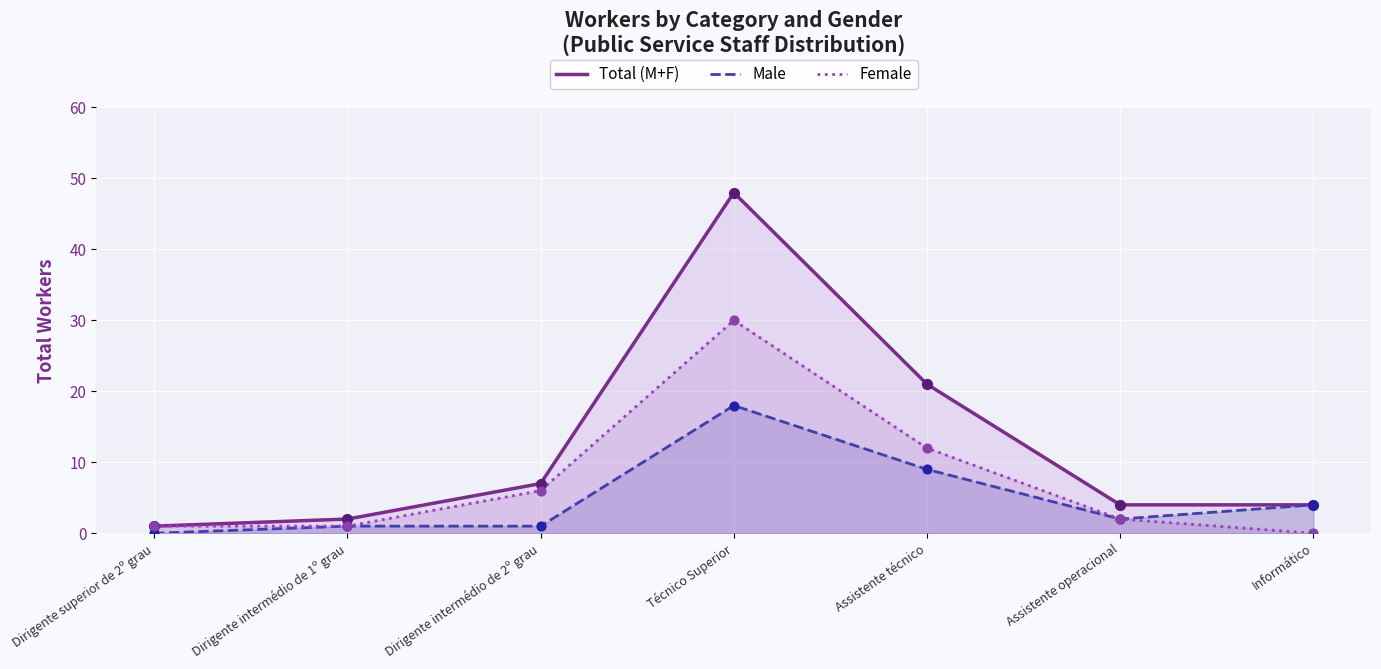

At how many categories does at least one series exceed 39?

1